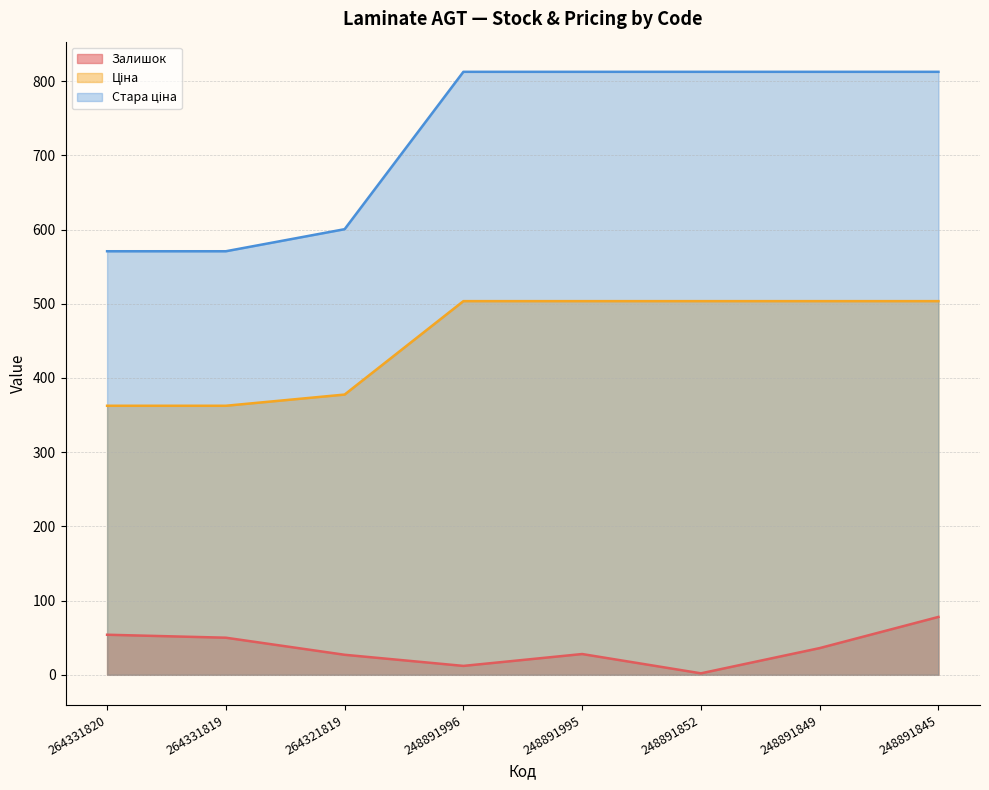

Reading left to right, what are all the values shown in this chart?

Залишок: 54.0	50.0	27.0	12.0	28.0	2.0	36.0	78.0
Ціна: 362.6	362.6	377.6	503.5	503.5	503.5	503.5	503.5
Стара ціна: 570.8	570.8	600.5	812.5	812.5	812.5	812.5	812.5